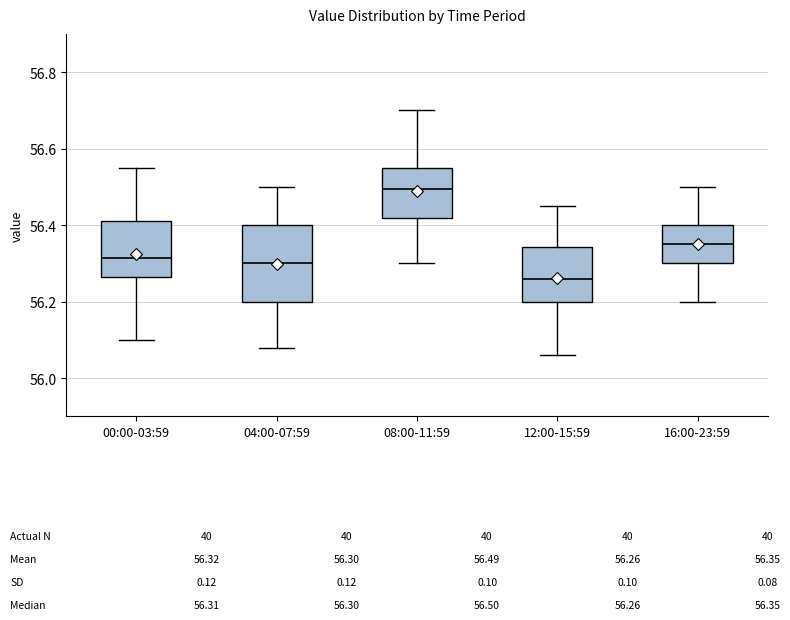

Which box is the tallest, from its lower edge to its upper edge?

04:00-07:59